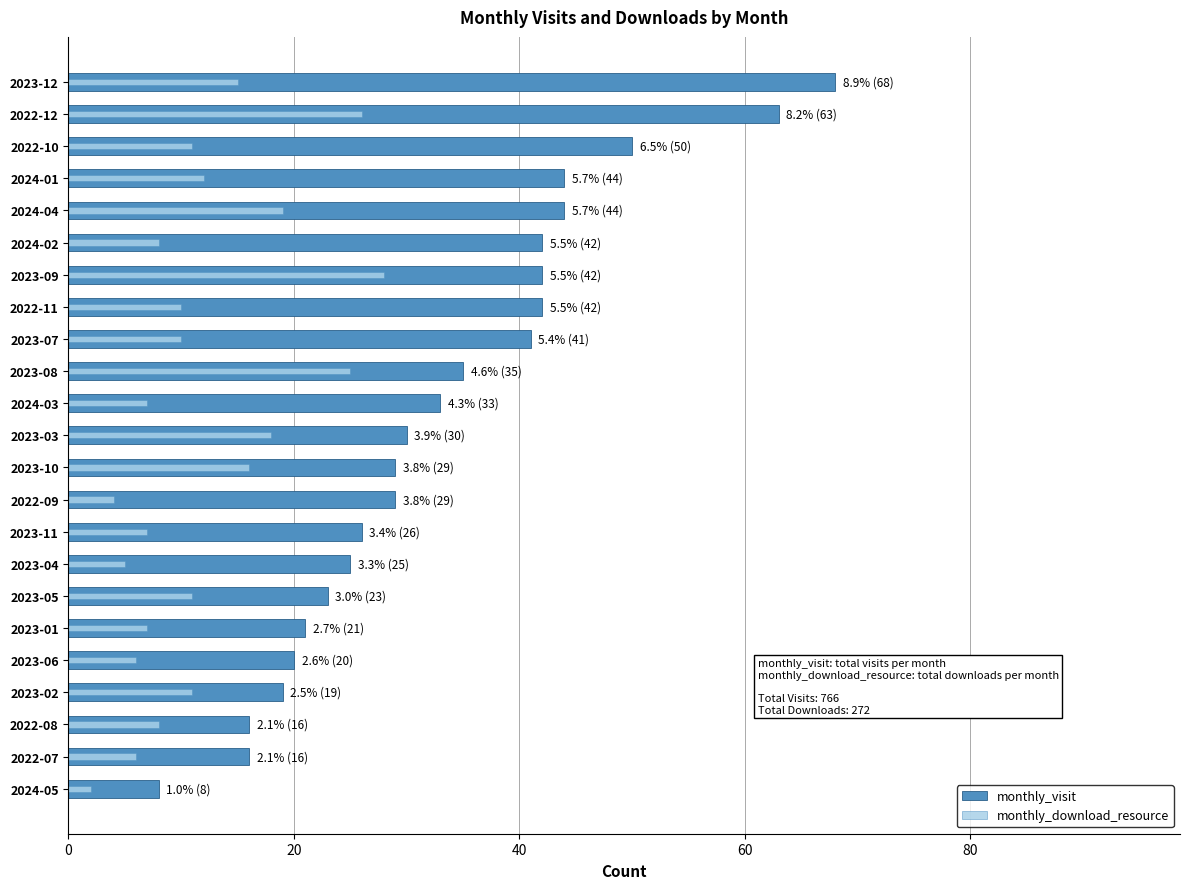

What is the difference between the second highest and minimum values in the monthly_download_resource series?

24